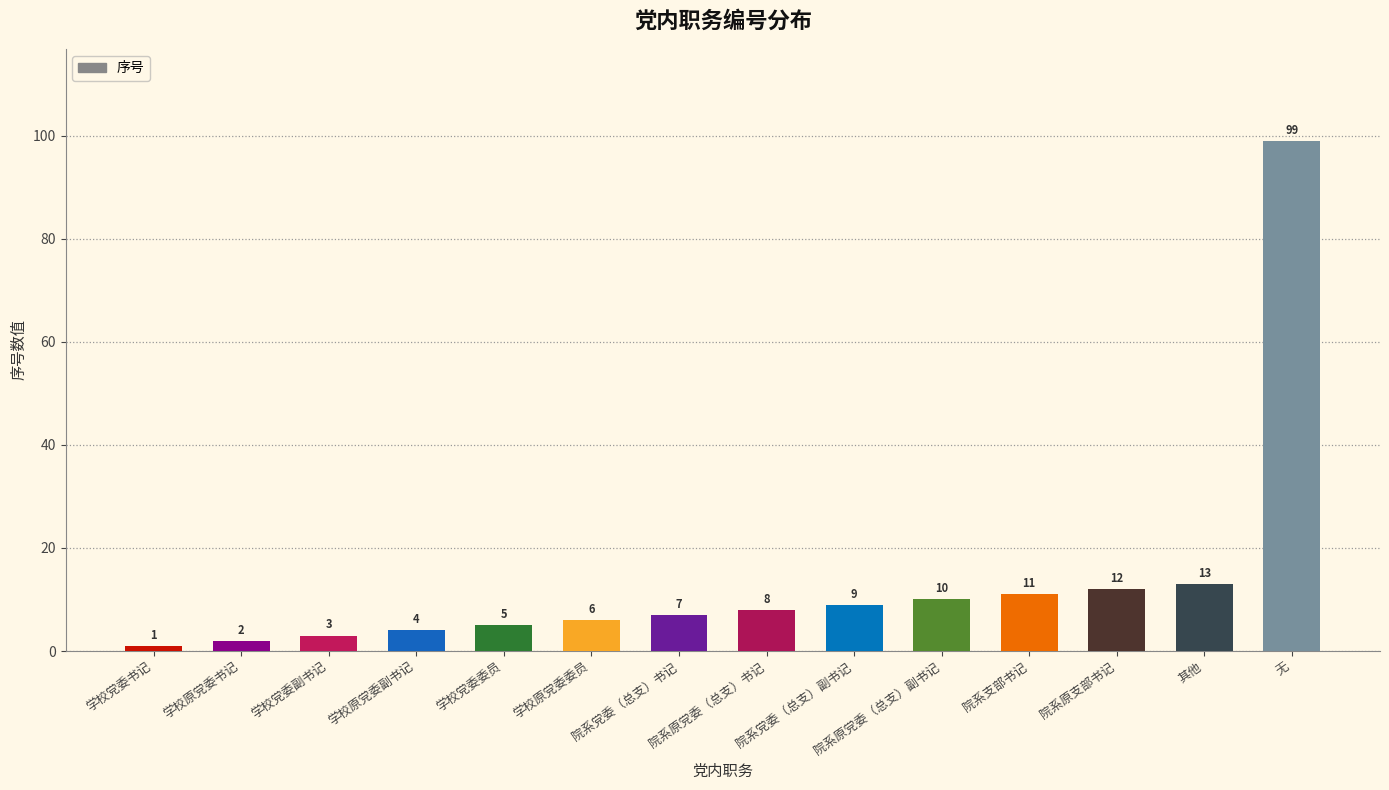

How many categories are shown in the chart?

14